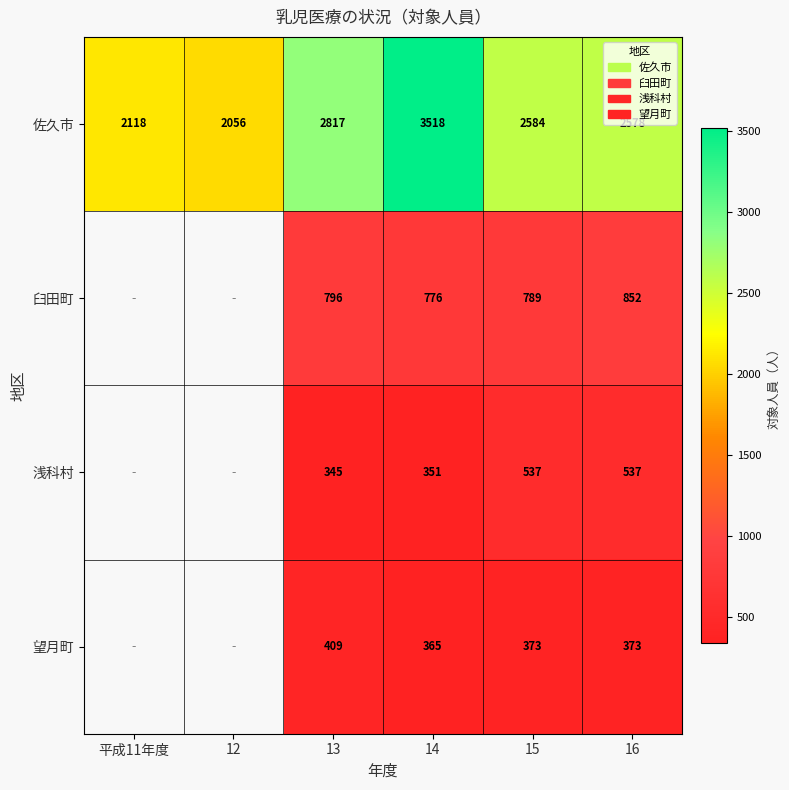

At which category does the chart reach its minimum across all series?

13